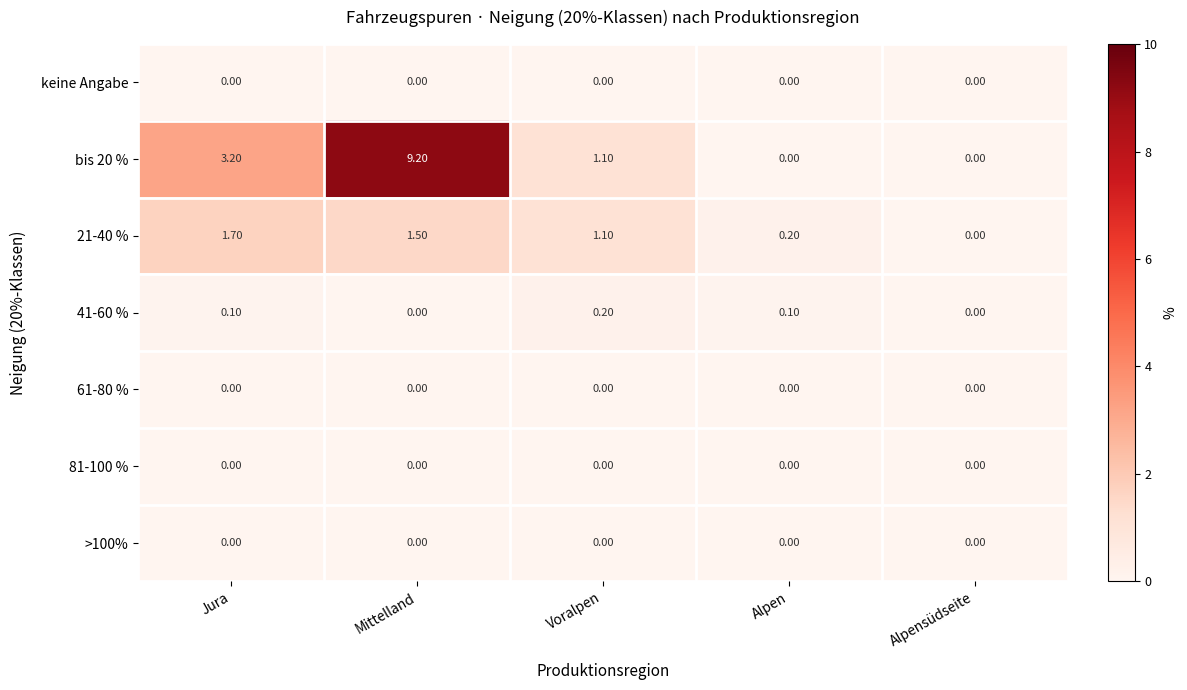

Where does the 21-40 % series first go above 1?

Jura